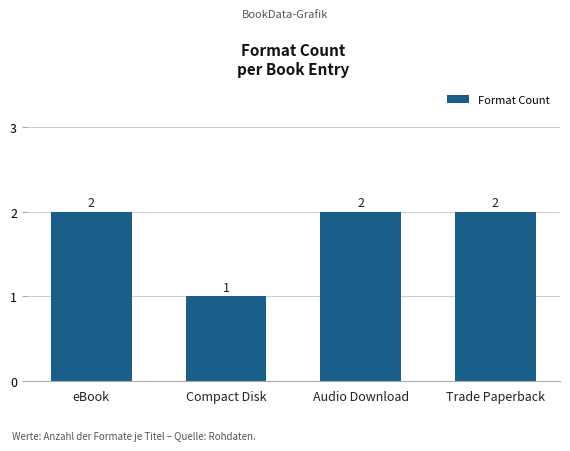

Does the chart contain any negative values?

No